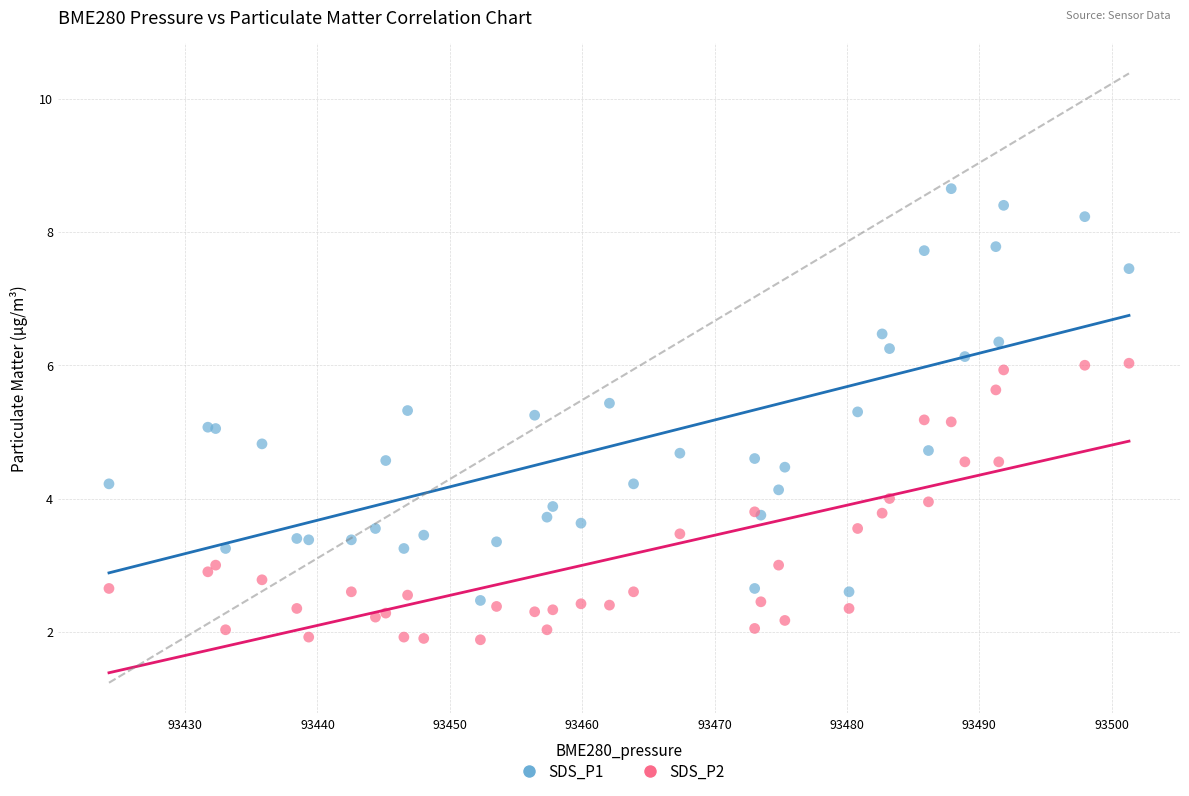

Which series reaches the minimum Y coordinate?

SDS_P2